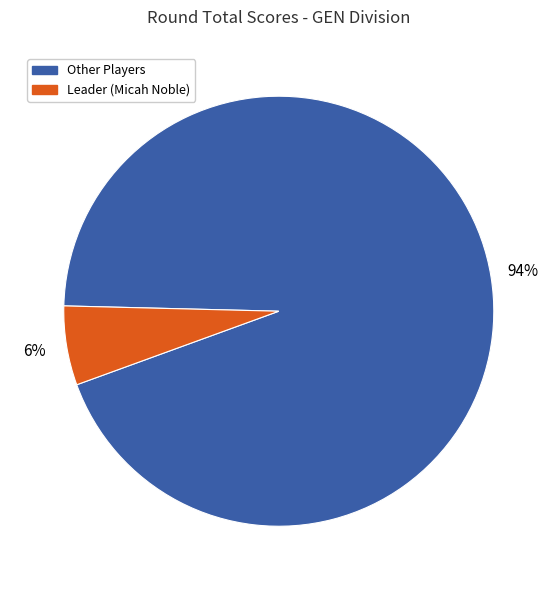

To the nearest percent, what is the difference between the largest and smallest slice percentages?

88%